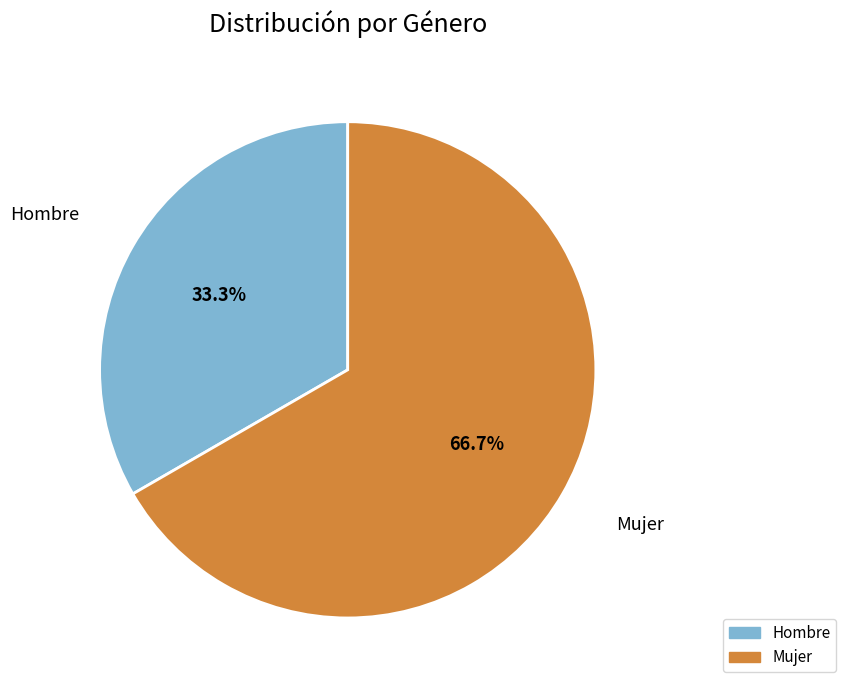

To the nearest percent, what percentage of the pie is Mujer?

67%